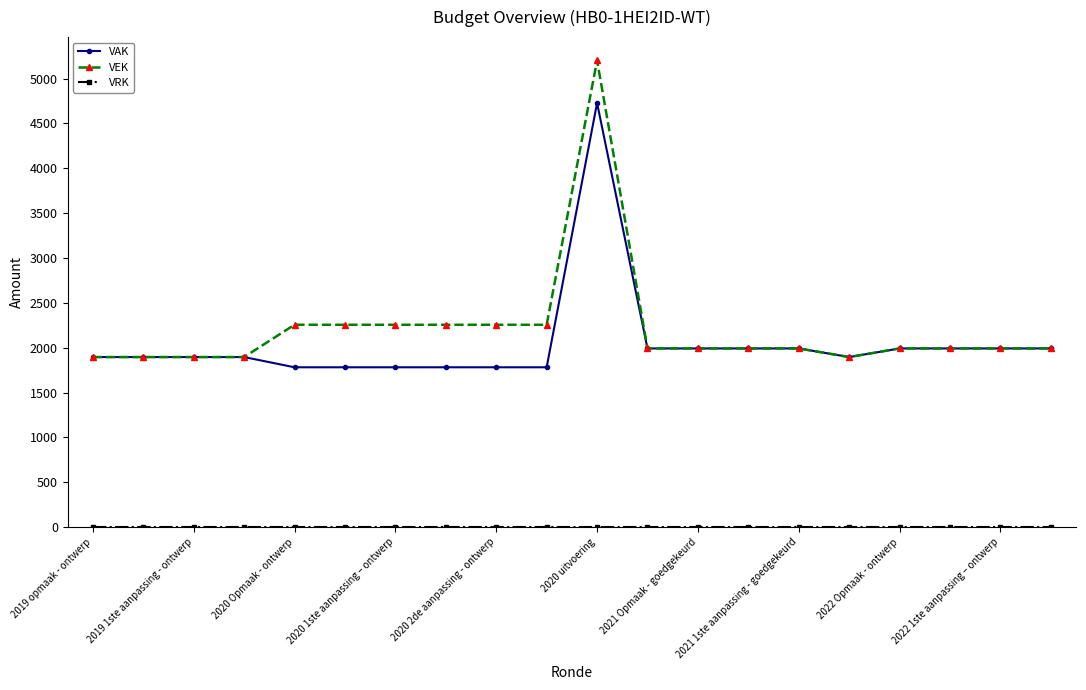

Which series has the largest total across all categories?

VEK